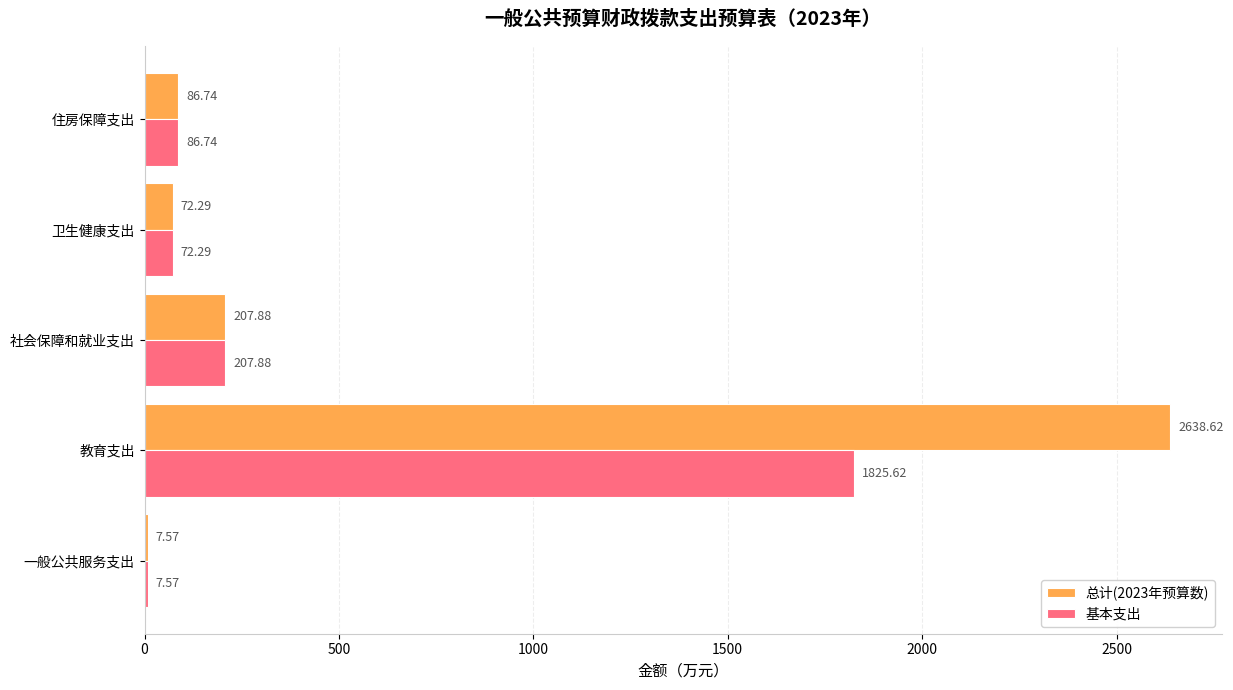

At which category is the sum across all series the highest?

教育支出